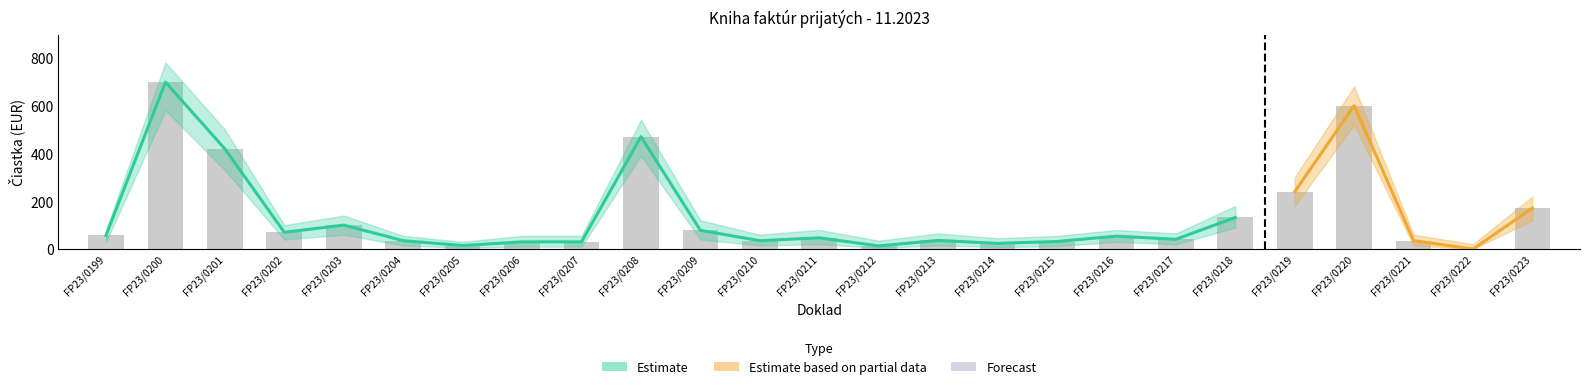

What is the difference between the maximum and minimum values in the Estimate series?

698.0